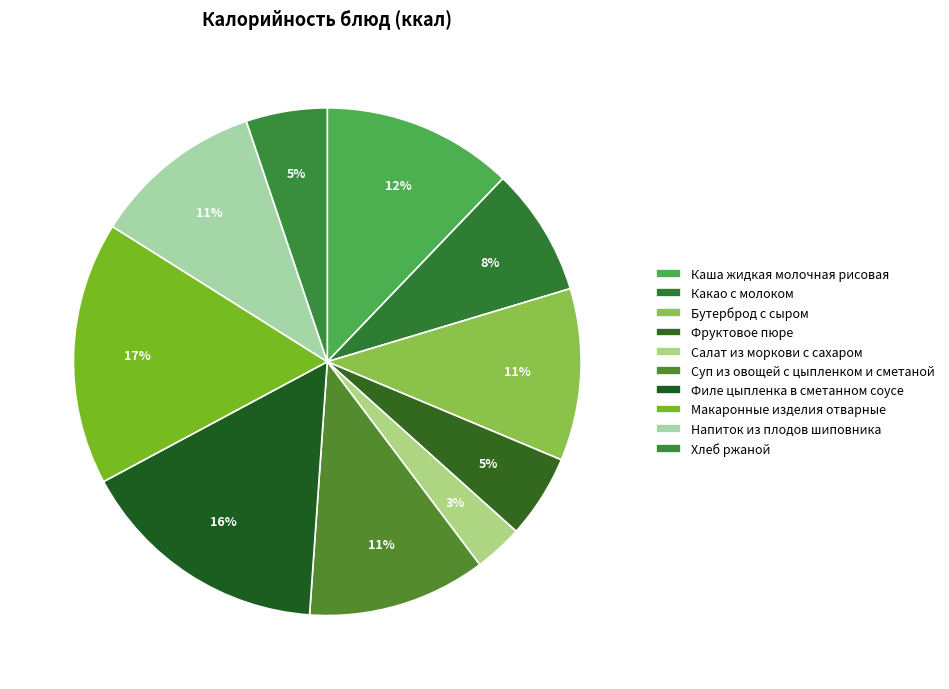

Combined, what portion of the pie is Какао с молоком and Суп из овощей с цыпленком и сметаной?

19.6%